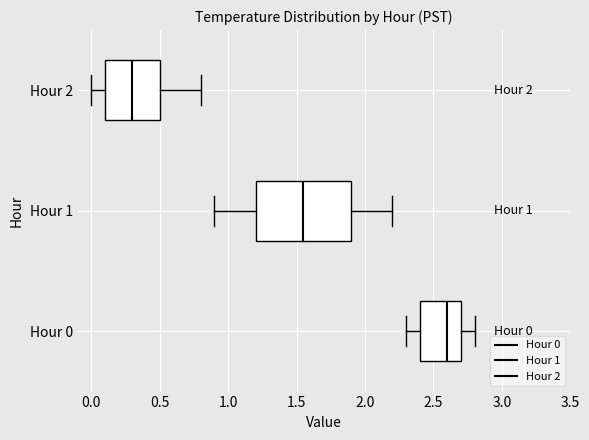

Which box's median line is the furthest to the left?

Hour 2